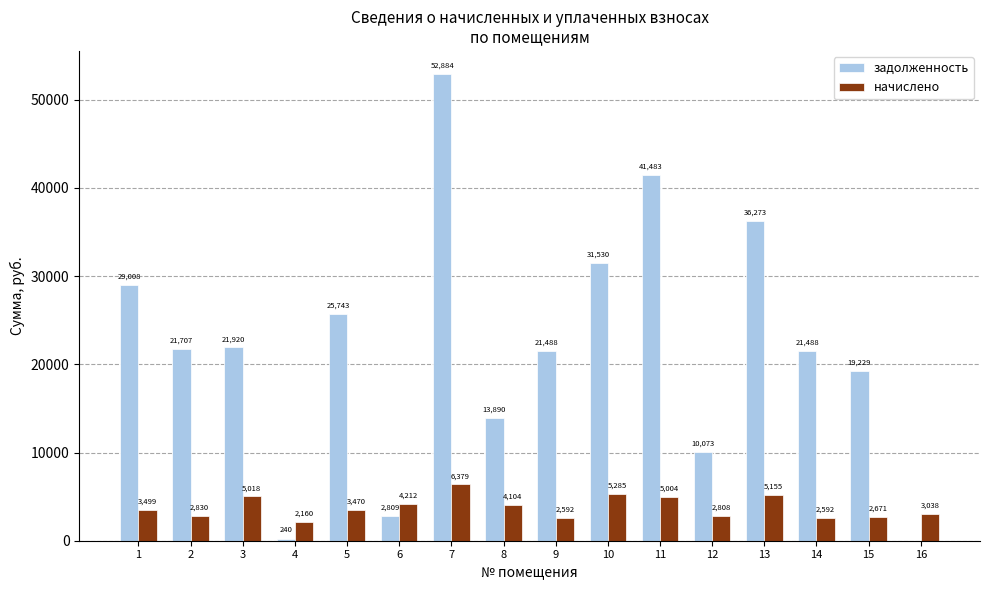

True or false: задолженность has a value of 31530.2 at 10.

True